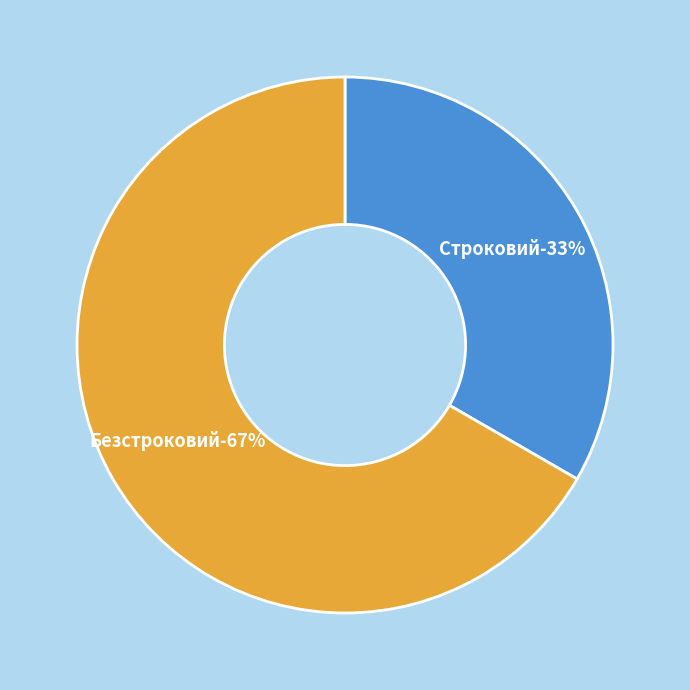

To the nearest percent, what portion does Безстроковий represent?

67%